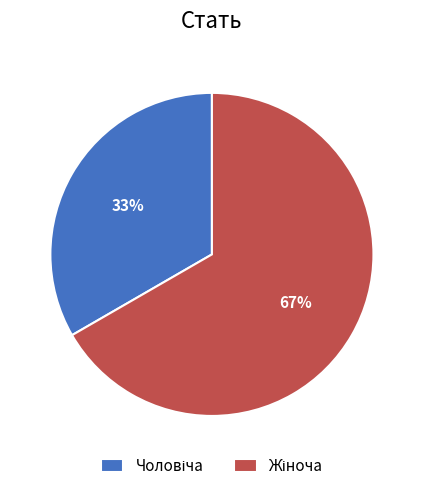

To the nearest percent, what is the average slice percentage?

50%